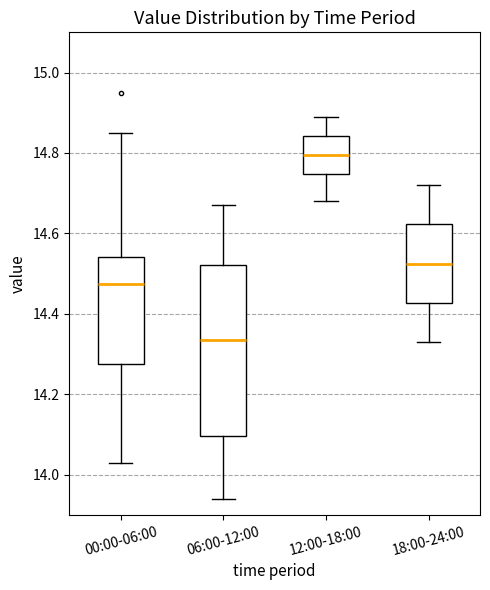

Comparing the boxes themselves (not the whiskers), which one is the tallest?

06:00-12:00